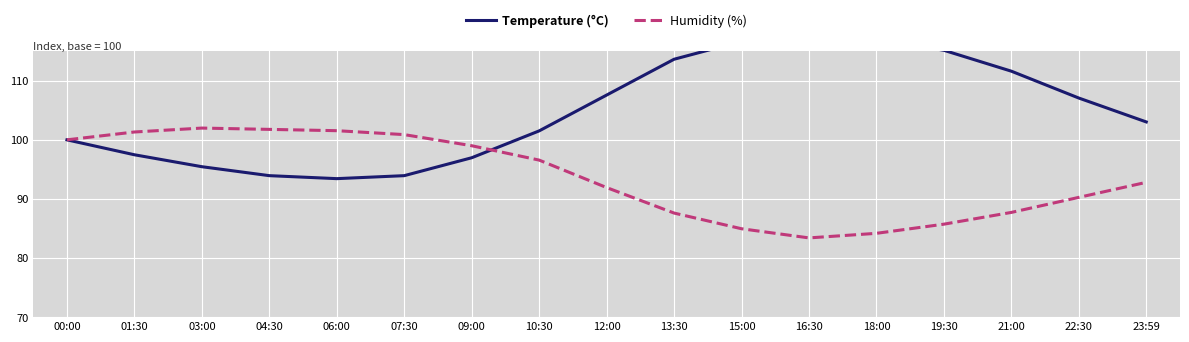

Reading left to right, list all the values displayed in this chart.

Temperature (°C): 100.0	97.5	95.5	93.9	93.4	93.9	97.0	101.5	107.6	113.6	116.7	118.2	117.2	115.2	111.6	107.1	103.0
Humidity (%): 100.0	101.3	102.0	101.8	101.5	100.9	99.0	96.6	91.9	87.6	85.0	83.4	84.2	85.7	87.7	90.3	92.8